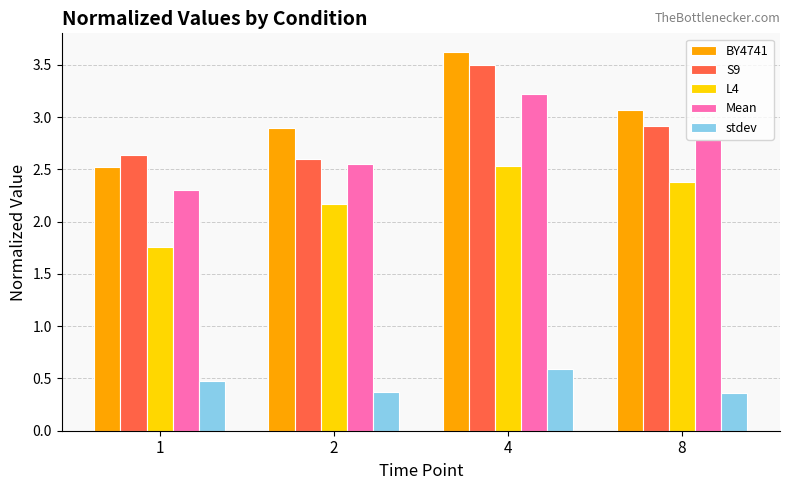

Does the chart contain any negative values?

No